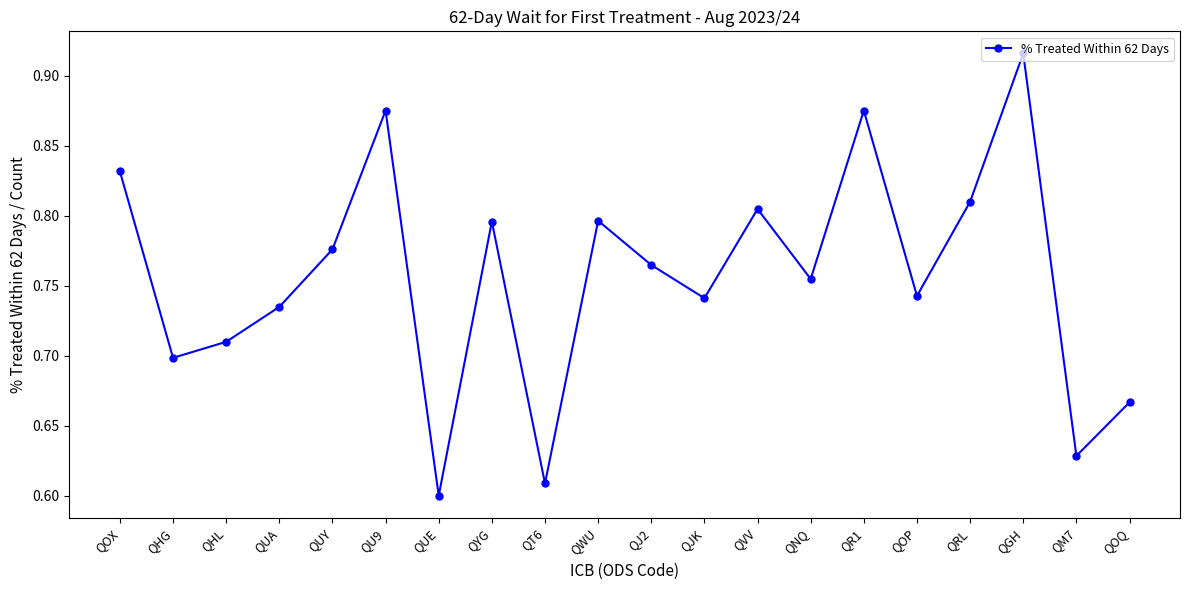

At which label is the value closest to 0?

QUE